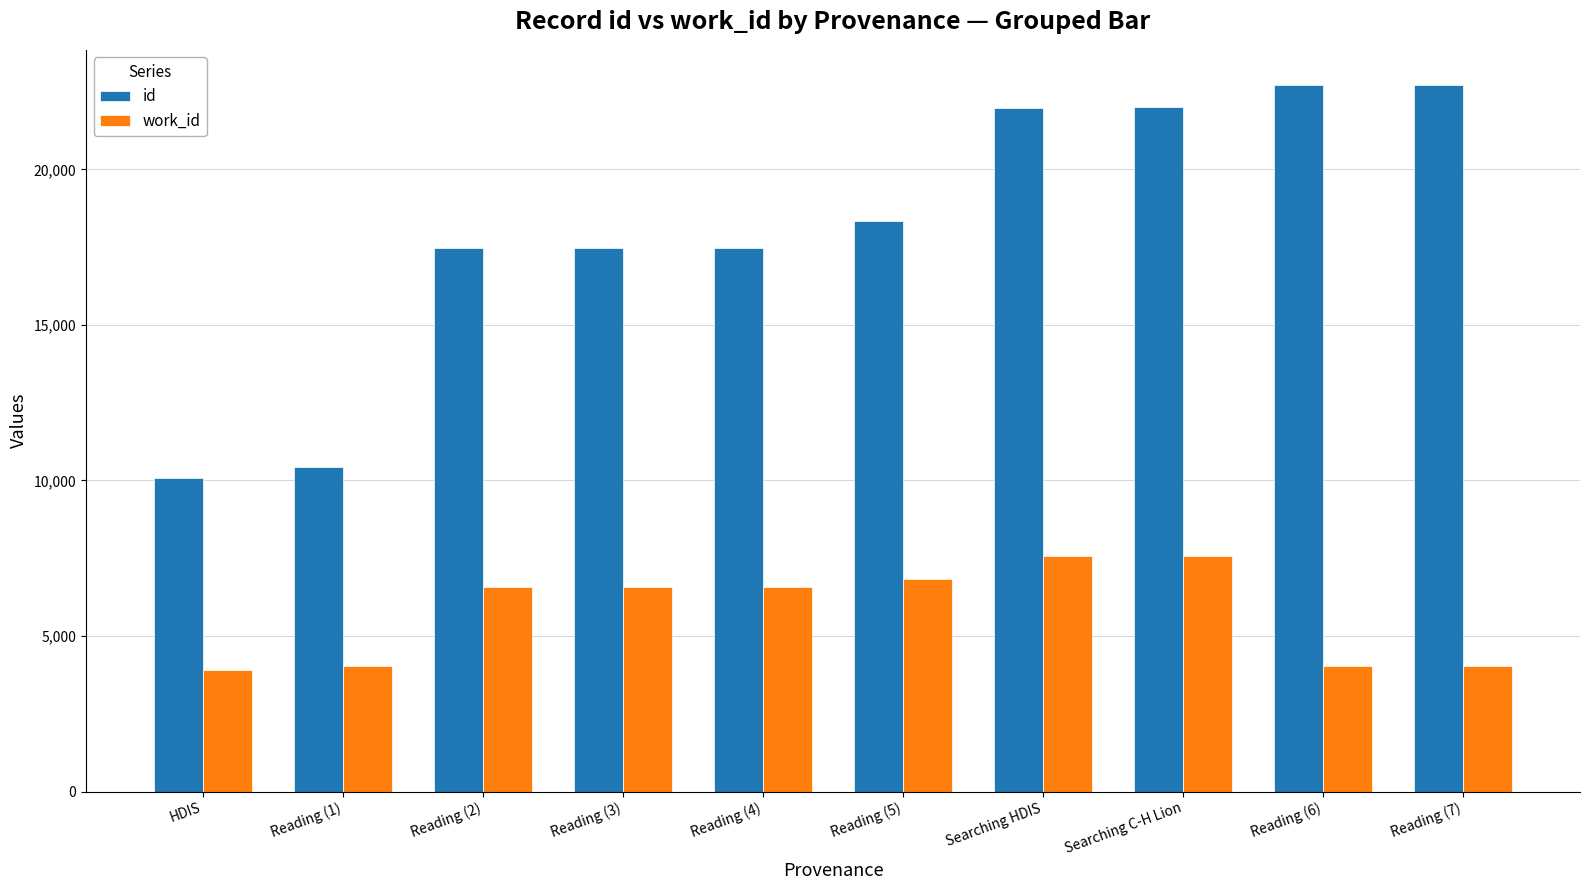

What position from the right is Reading (3)?

7